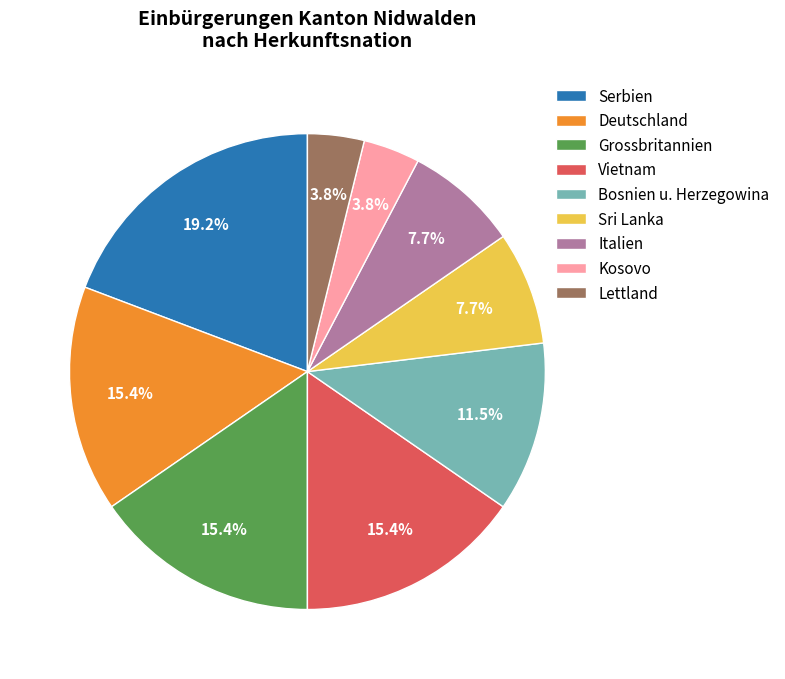

What is the total percentage of Italien and Vietnam?

23.1%